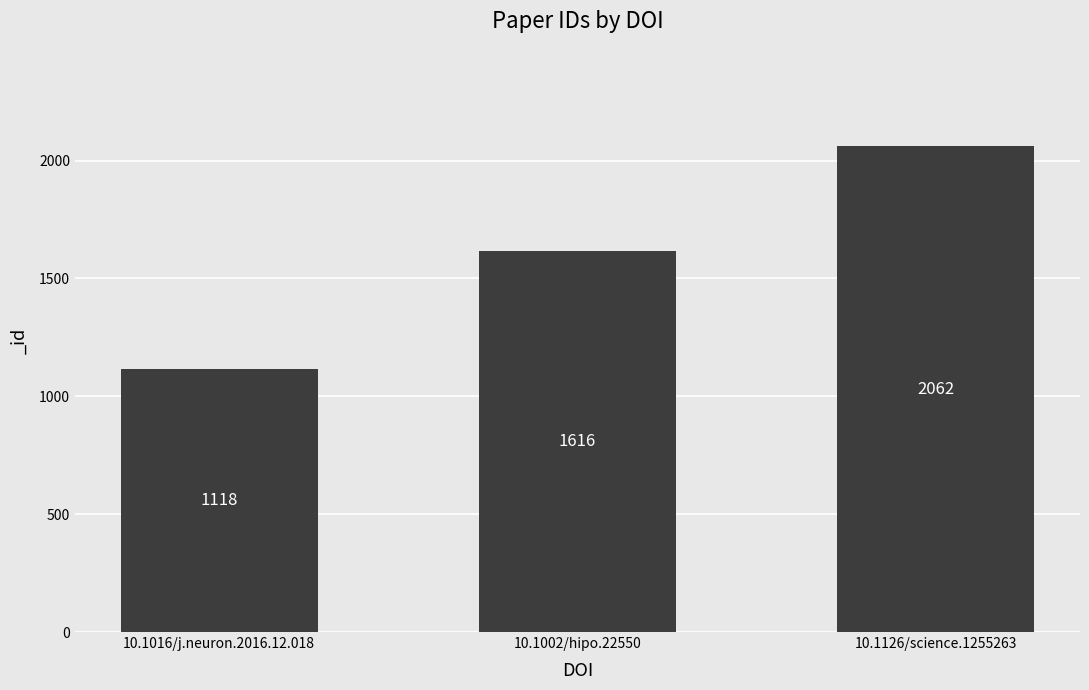

What is the change in value from 10.1016/j.neuron.2016.12.018 to 10.1002/hipo.22550?

+498